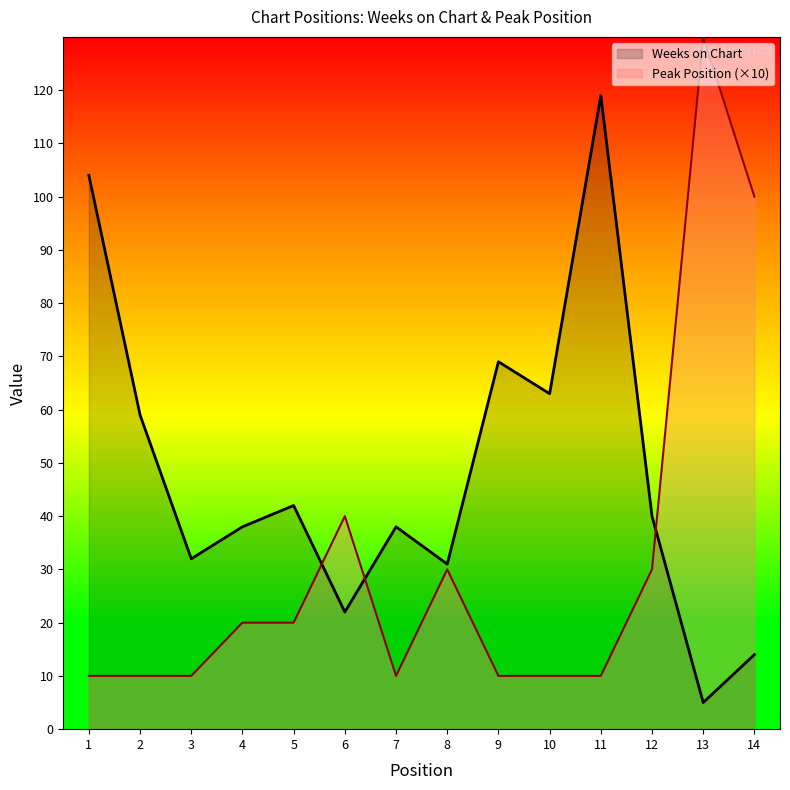

Reading right to left, transcribe all the data shown in this chart.

Weeks on Chart: 14	5	40	119	63	69	31	38	22	42	38	32	59	104
Peak Position: 100	130	30	10	10	10	30	10	40	20	20	10	10	10